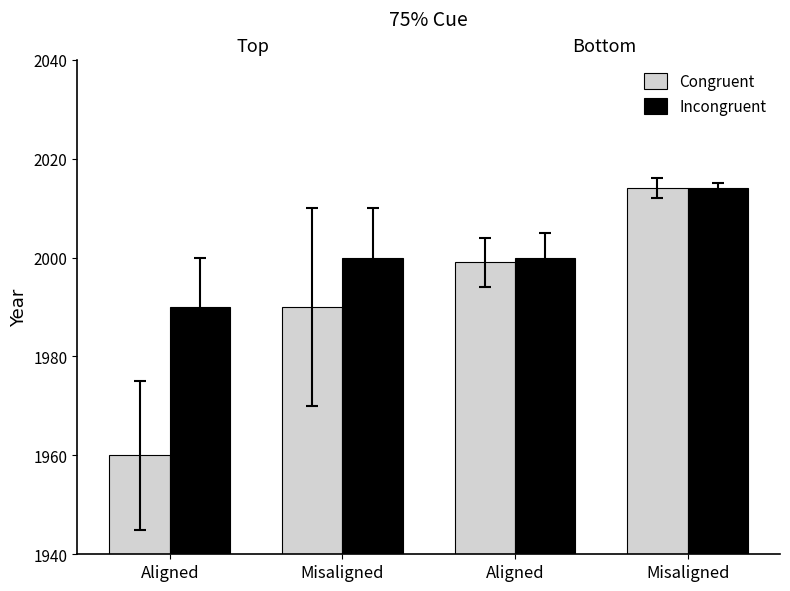

What are all the series names shown in the legend?

Congruent, Incongruent